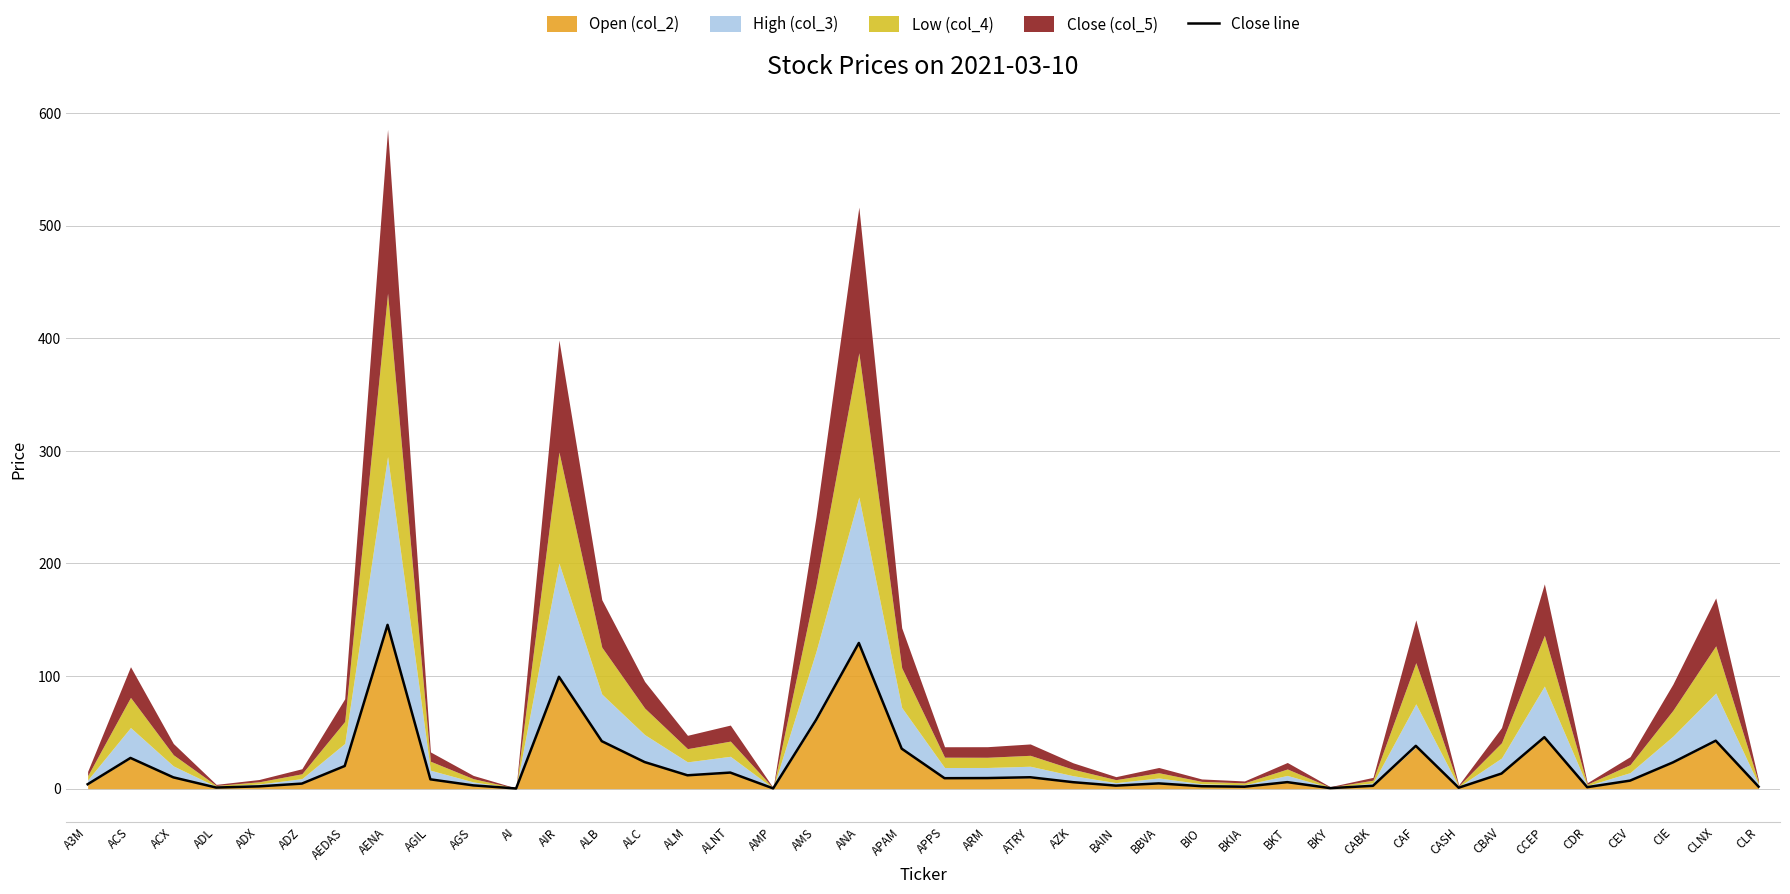

What is the difference between the maximum and minimum values?

145.4